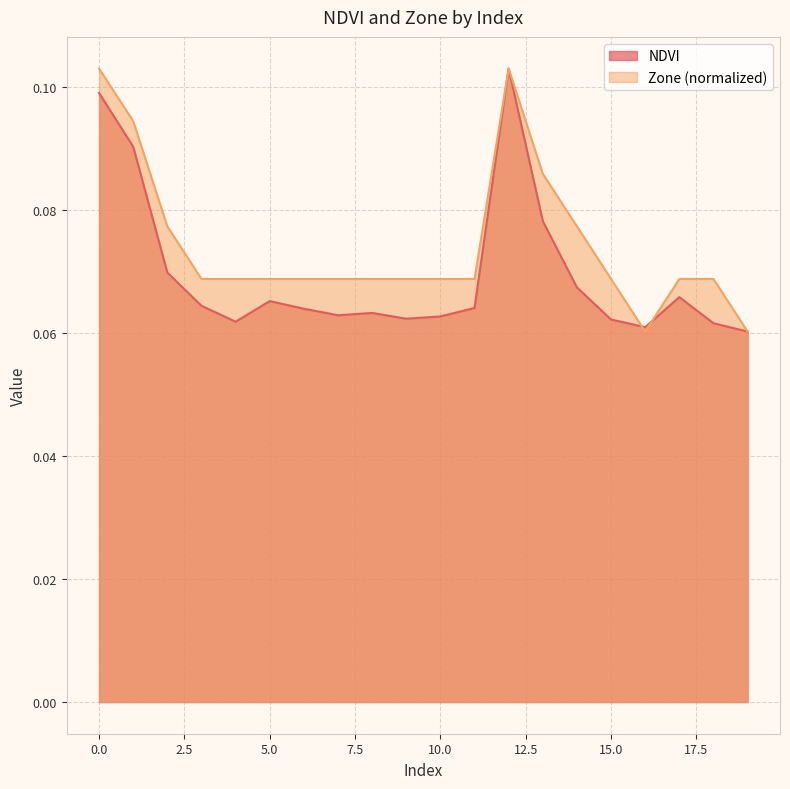

True or false: Zone and NDVI cross at least once.

True